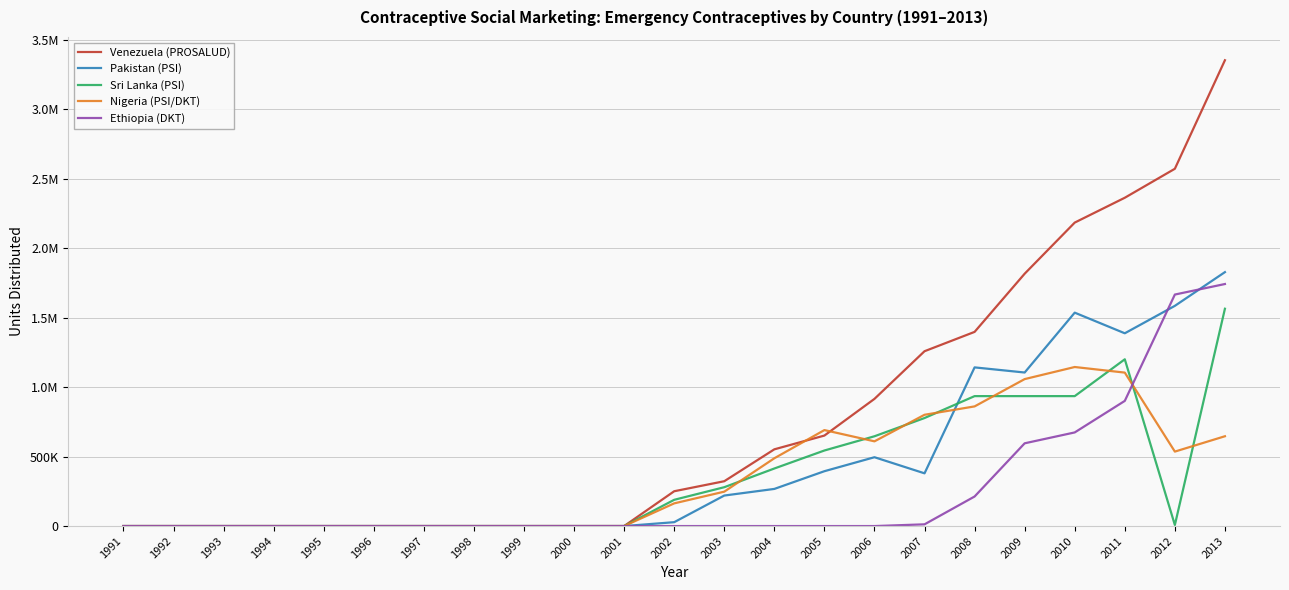

Reading left to right, what are all the values shown in this chart?

Venezuela (PROSALUD): 1991=0	1992=0	1993=0	1994=0	1995=0	1996=0	1997=0	1998=0	1999=0	2000=0	2001=0	2002=250526	2003=322628	2004=552121	2005=651195	2006=915199	2007=1258081	2008=1397210	2009=1815854	2010=2183723	2011=2362425	2012=2570981	2013=3351885
Pakistan (PSI): 1991=0	1992=0	1993=0	1994=0	1995=0	1996=0	1997=0	1998=0	1999=0	2000=0	2001=0	2002=27895	2003=219597	2004=267234	2005=394689	2006=495351	2007=379451	2008=1141768	2009=1104854	2010=1535625	2011=1387152	2012=1584570	2013=1827252
Sri Lanka (PSI): 1991=0	1992=0	1993=0	1994=0	1995=0	1996=0	1997=0	1998=0	1999=0	2000=0	2001=0	2002=188888	2003=279571	2004=414183	2005=543686	2006=646102	2007=777291	2008=934968	2009=935000	2010=935000	2011=1200000	2012=7831	2013=1563768
Nigeria (PSI/DKT): 1991=0	1992=0	1993=0	1994=0	1995=0	1996=0	1997=0	1998=0	1999=0	2000=0	2001=0	2002=163295	2003=247568	2004=487794	2005=690628	2006=609644	2007=800752	2008=861005	2009=1057457	2010=1144500	2011=1104241	2012=535834	2013=646279
Ethiopia (DKT): 1991=0	1992=0	1993=0	1994=0	1995=0	1996=0	1997=0	1998=0	1999=0	2000=0	2001=0	2002=0	2003=0	2004=0	2005=0	2006=0	2007=12432	2008=212674	2009=595475	2010=673744	2011=900714	2012=1665879	2013=1741656